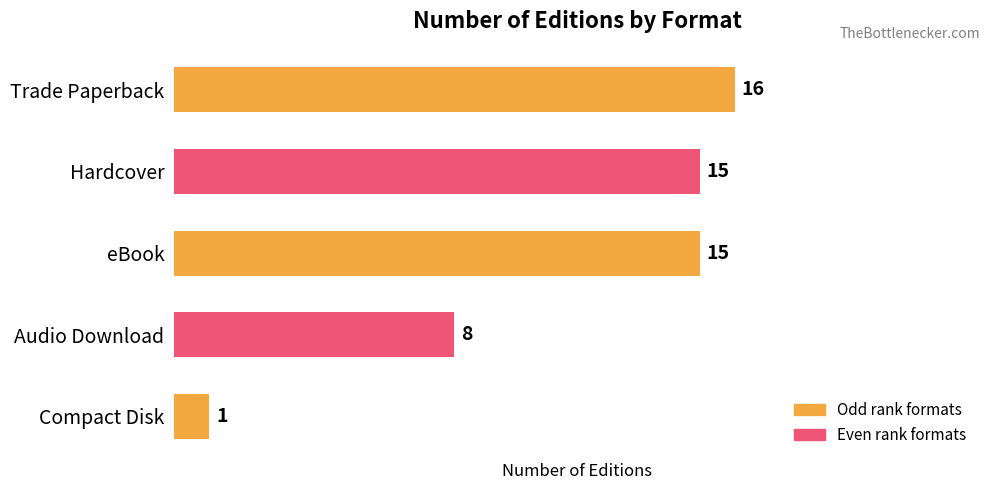

Reading bottom to top, what are all the values shown in this chart?

1	8	15	15	16